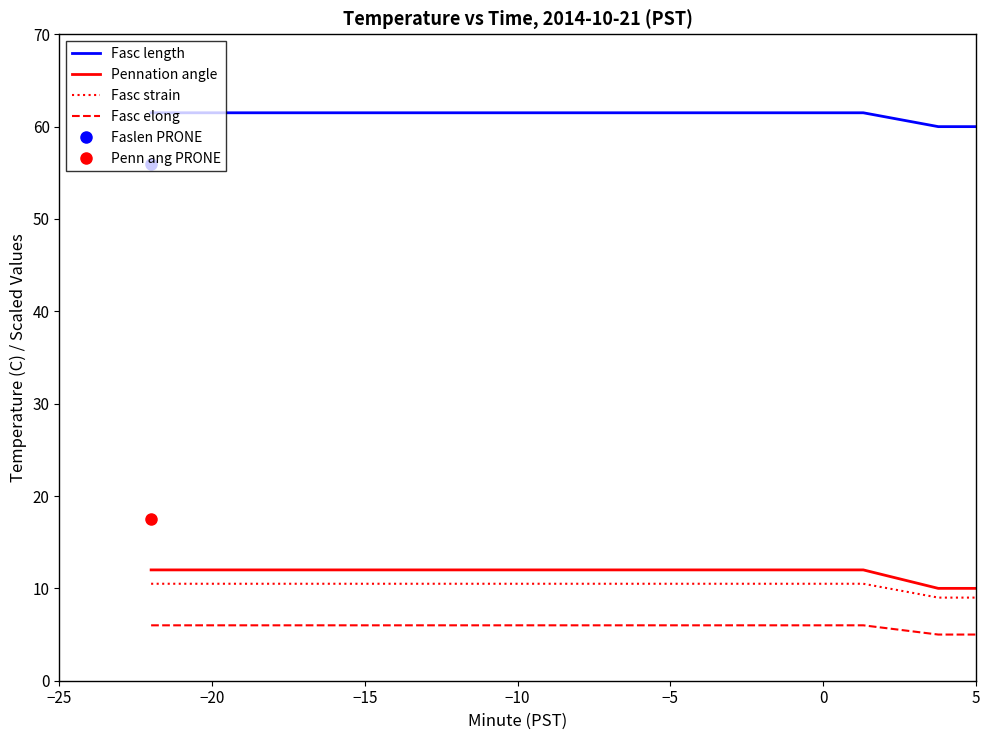

What is the highest value of the Fasc strain series?

10.5